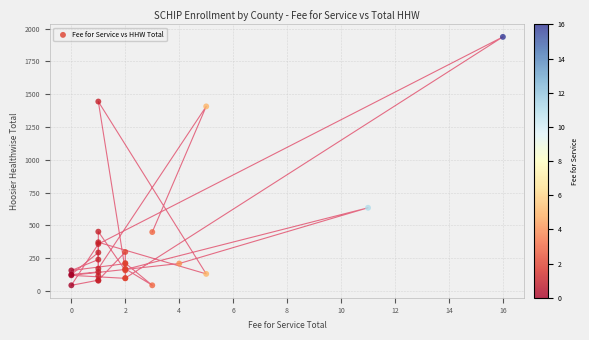

What Y value in the scatter plot is closest to 990?

634